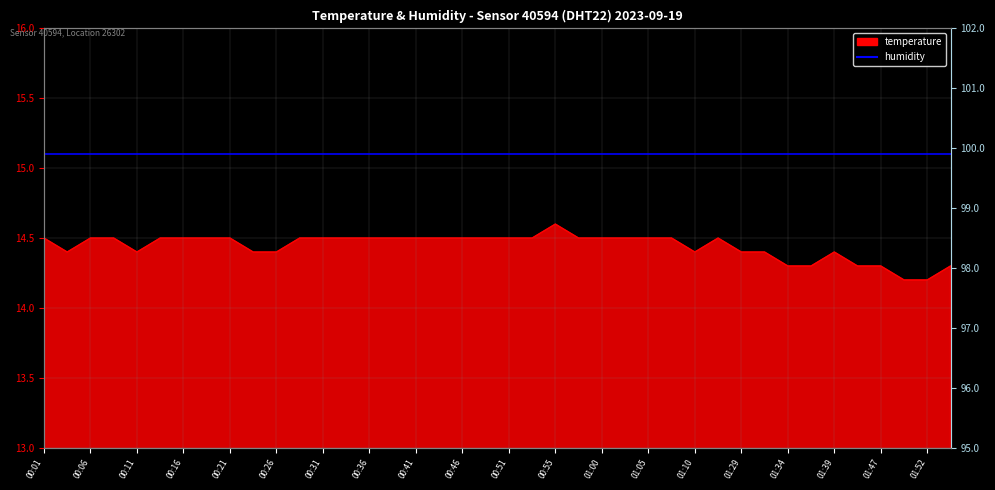

The chart shows a value of 6.1 at 01:52. True or false?

False